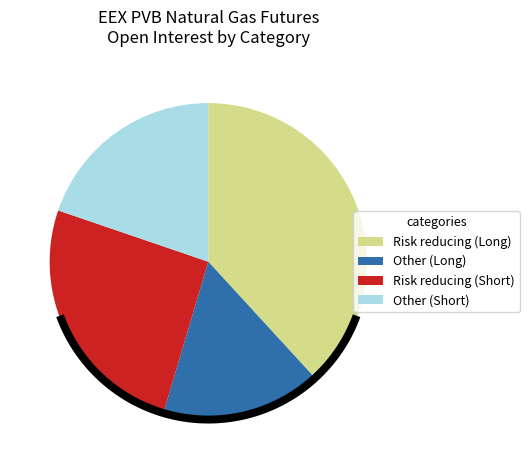

Rank the categories by value from highest to lowest.

Risk reducing (Long), Risk reducing (Short), Other (Short), Other (Long)